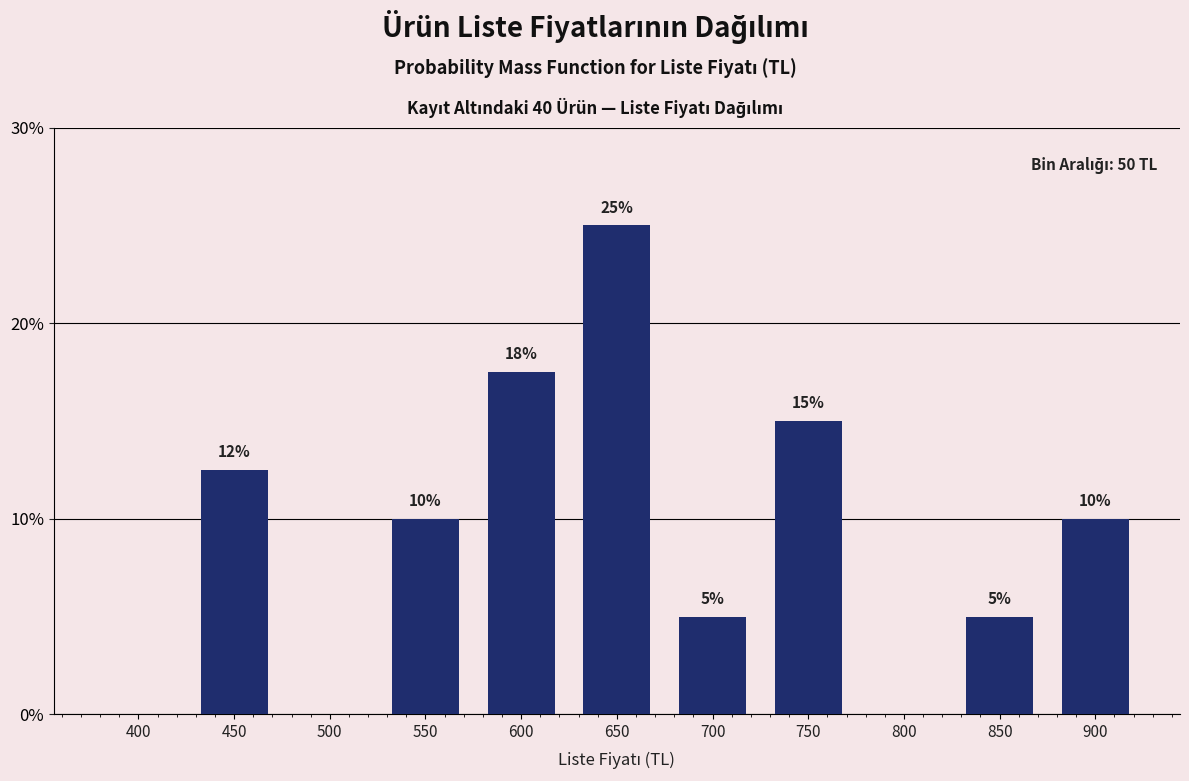

At which category does the chart reach its peak across all series?

650